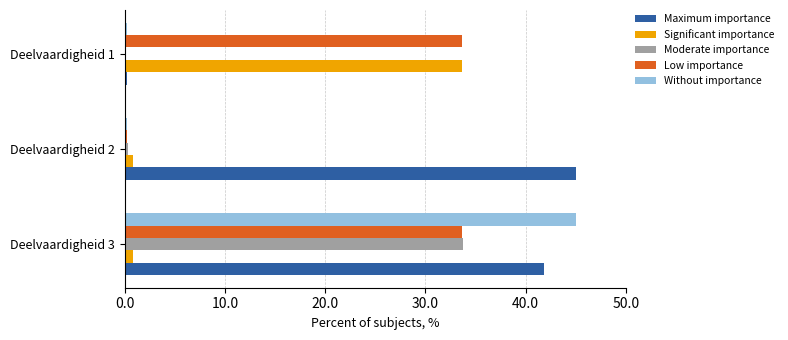

The Maximum importance series shows 41.9 at Deelvaardigheid 3. True or false?

True